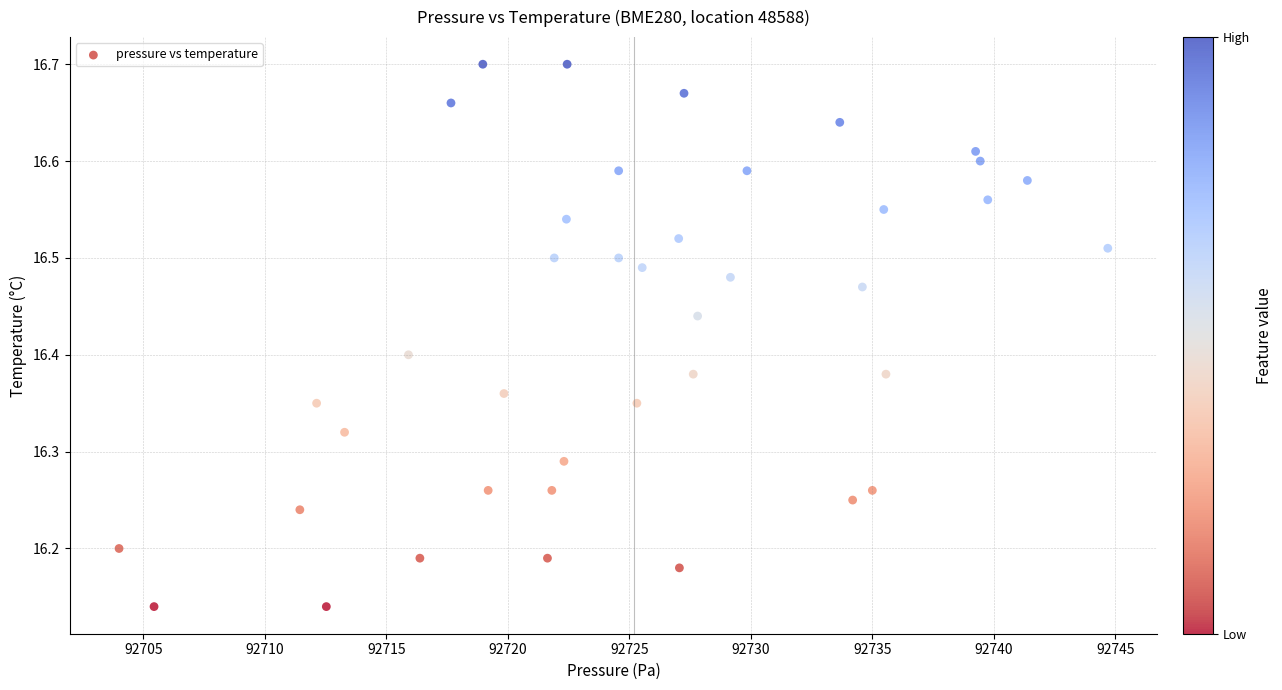

What is the range of X values (max minus min)?

40.7